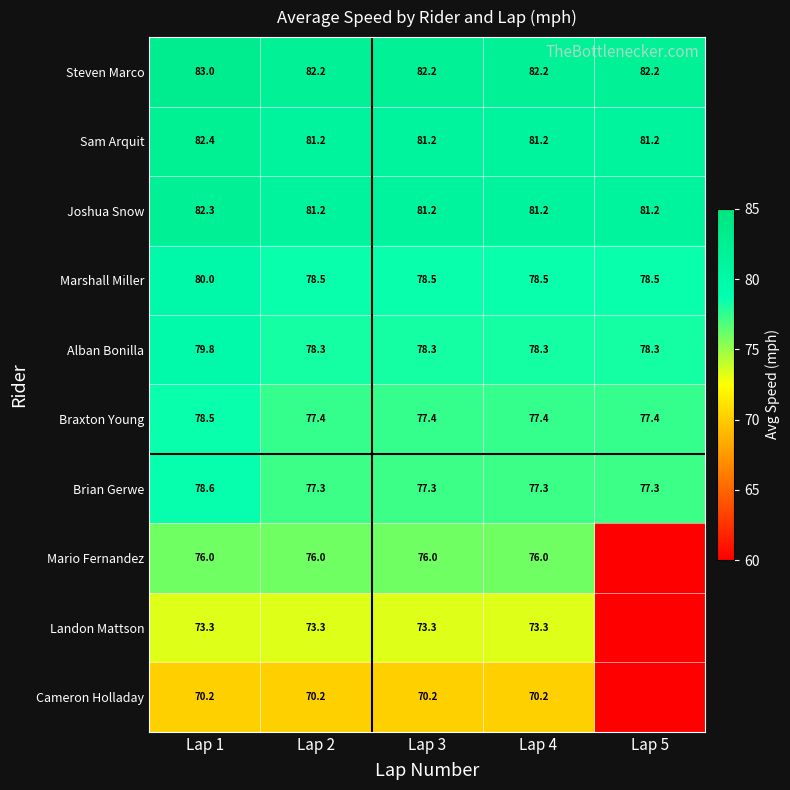

What is the total value across all series at Lap 2?

775.6